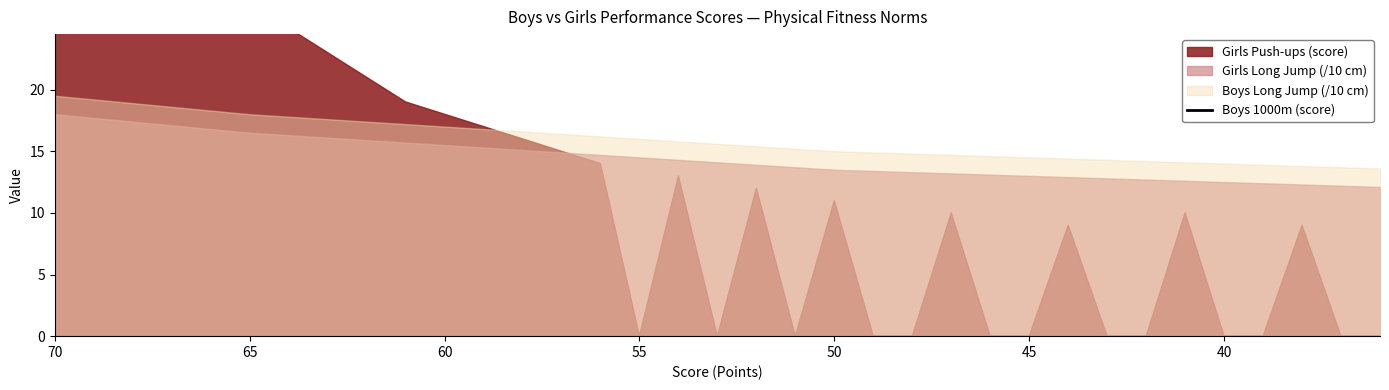

The value at 17 is 94. True or false?

False